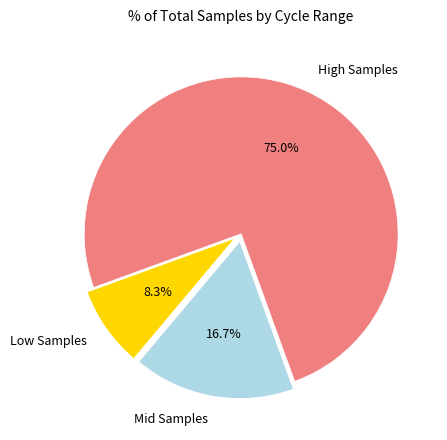

Is there a majority slice in this chart?

Yes